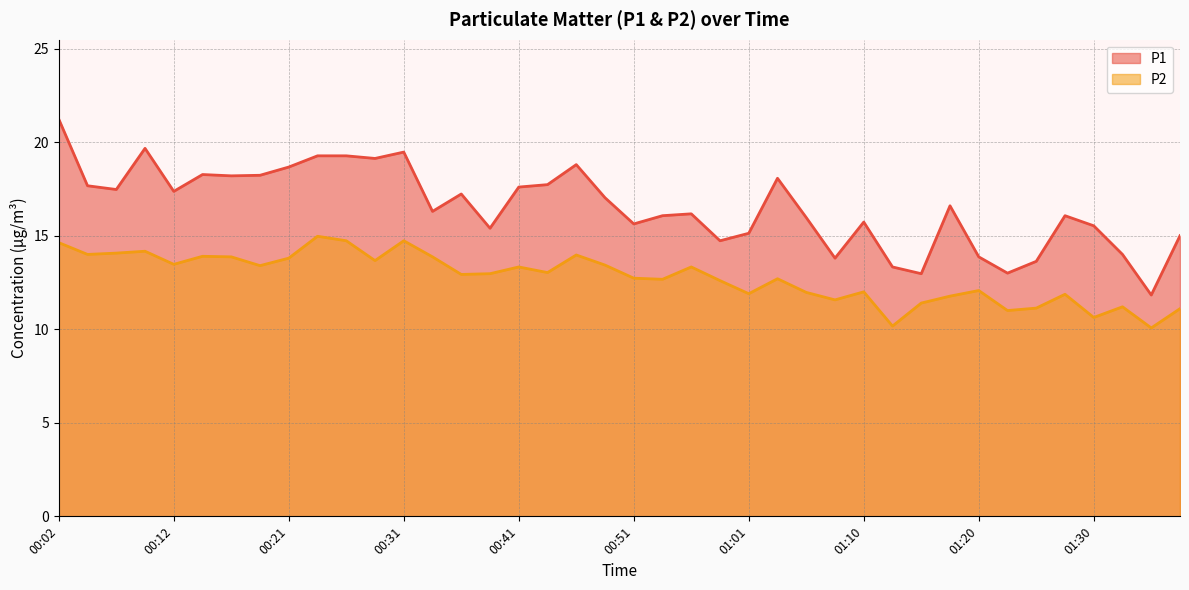

True or false: P1 and P2 cross at least once.

False